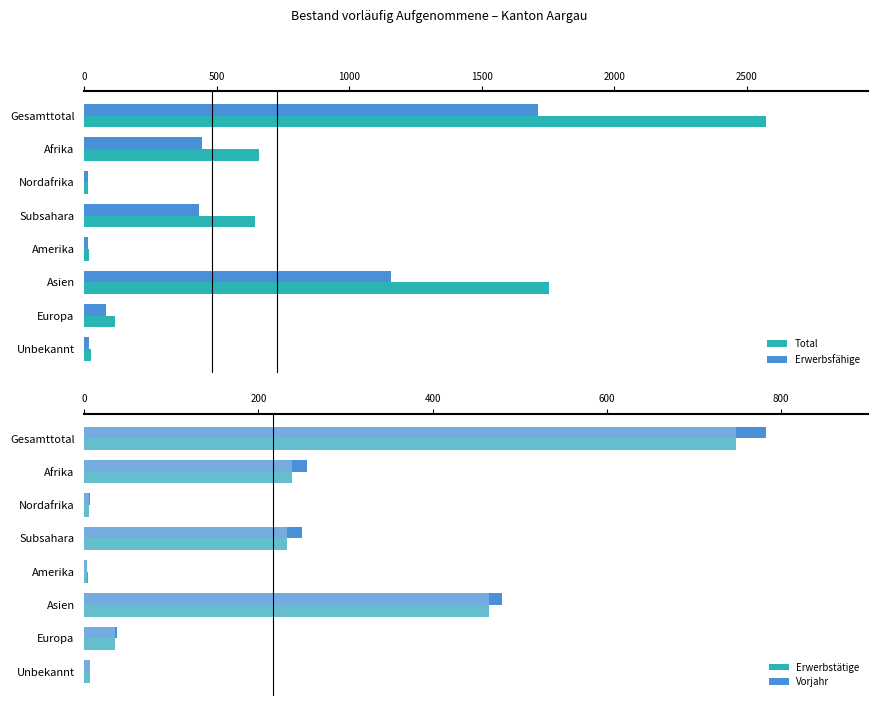

Which series has the largest total across all categories?

Total